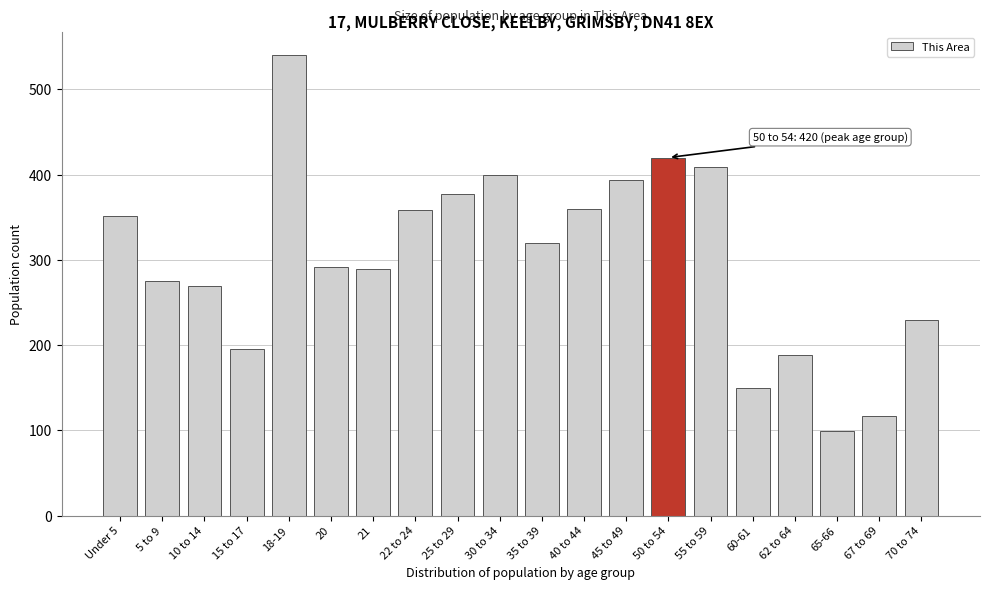

What is the sum of the values at 20 and 55 to 59?

701